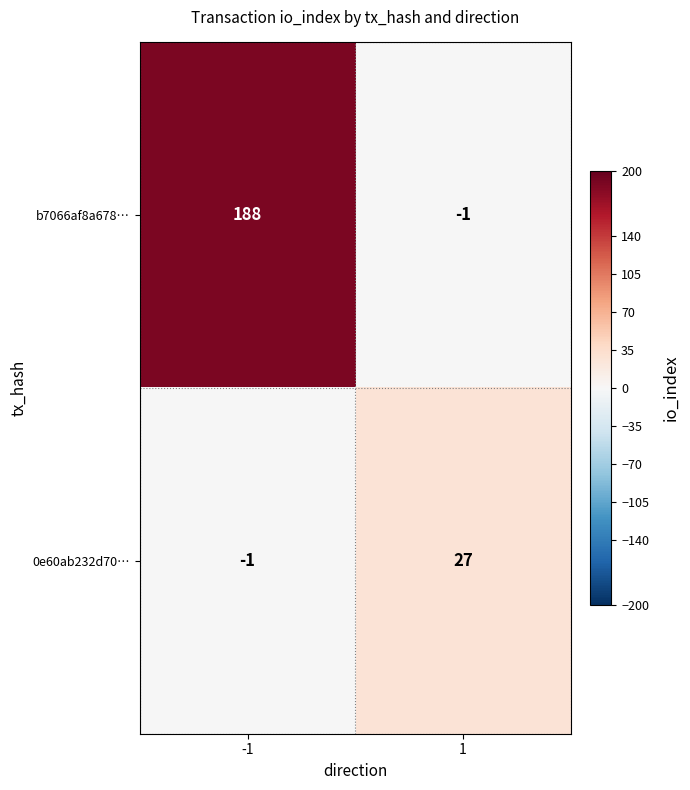

What is the spread (max minus min) of values at -1?

189